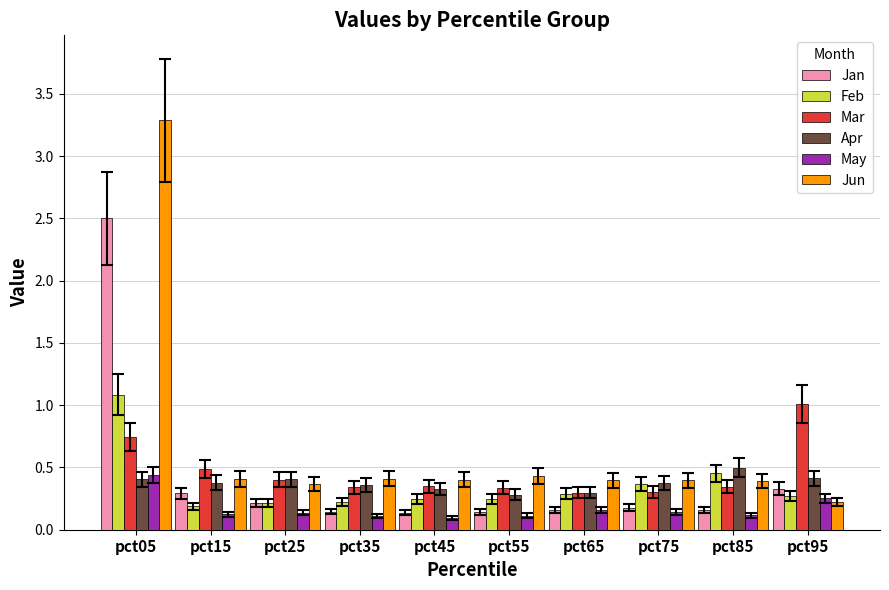

Which series changed the most between pct15 and pct45?

Jan